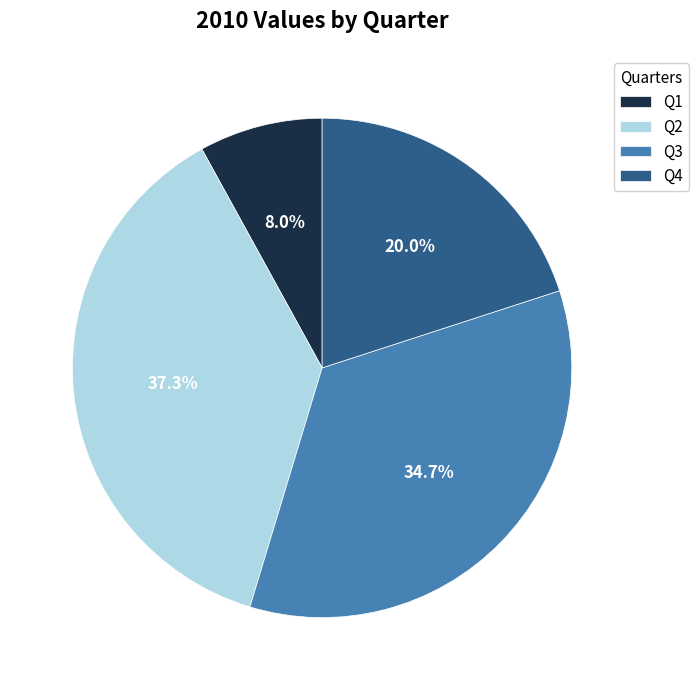

How many segments does this pie chart have?

4